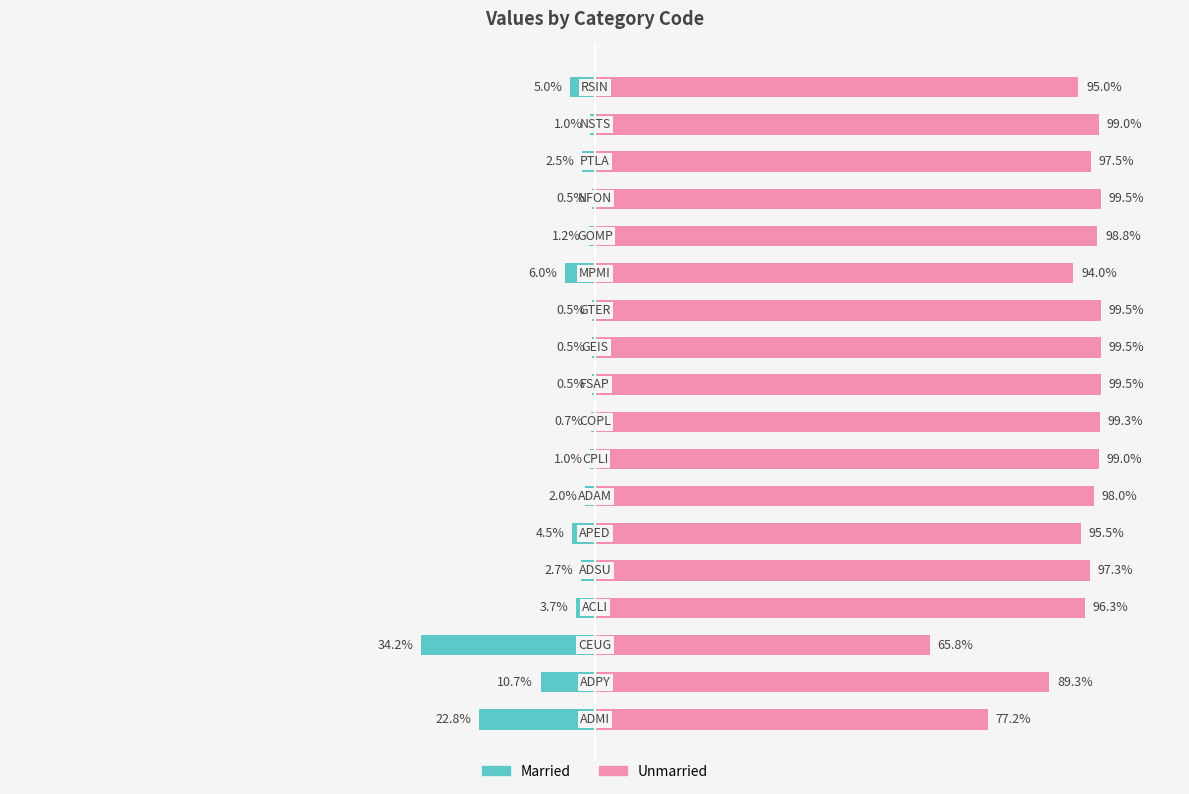

What is the value of the Unmarried bar at the 12th from the left?

99.5